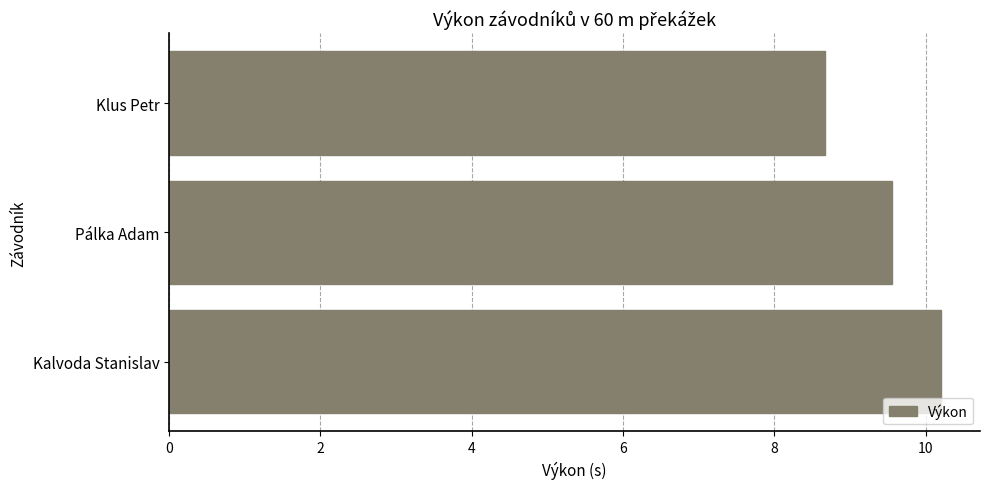

What is the difference between the second highest and minimum values?

0.9